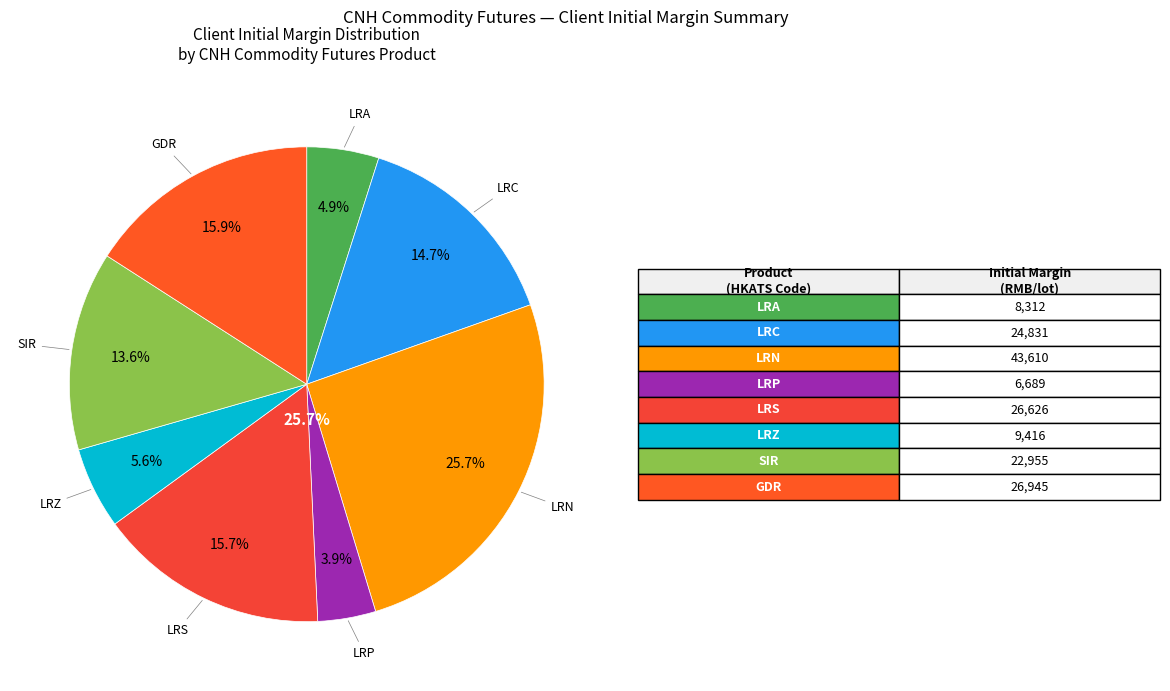

Which category has the smallest portion of the pie?

LRP